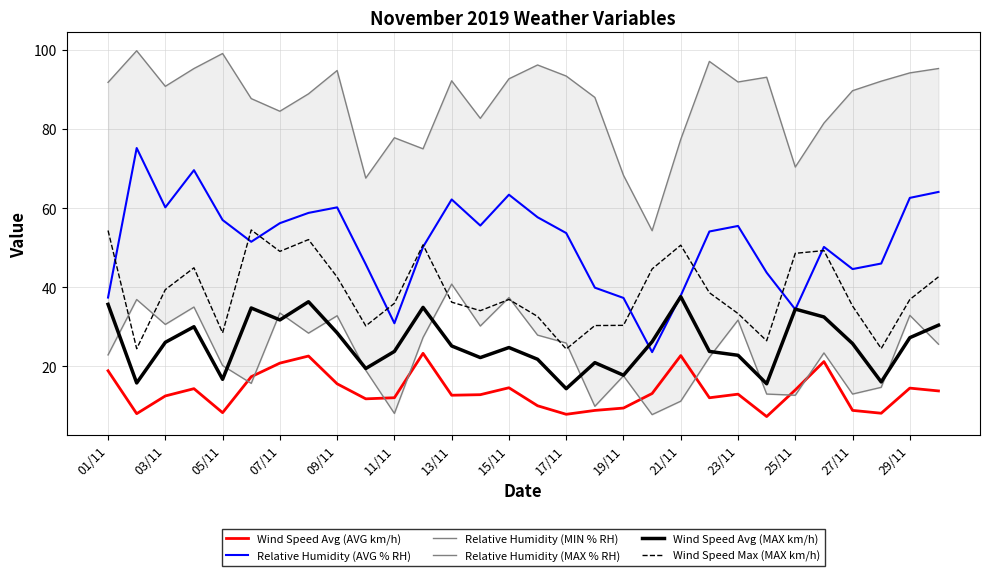

True or false: Wind Speed Avg (MAX km/h) and Wind Speed Max (MAX km/h) intersect in this chart.

False